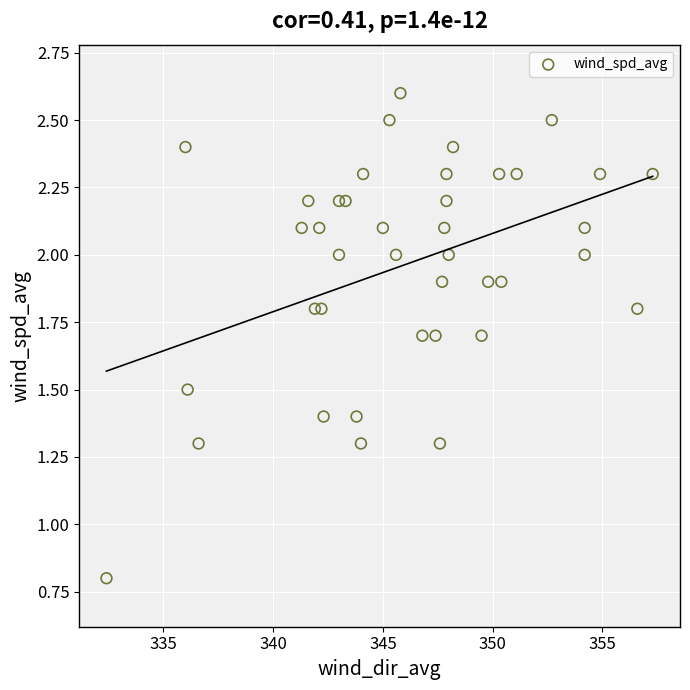

What is the range of X values (max minus min)?

24.9